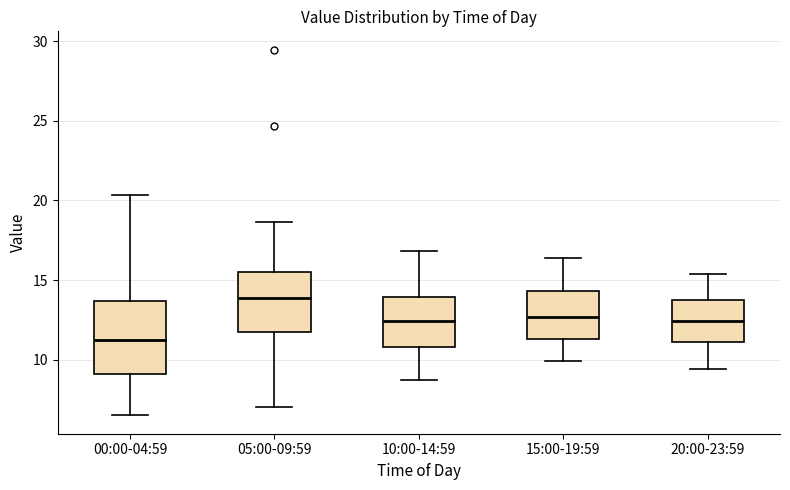

Reading left to right, read every box against the y-axis: the position of its median line, the range the box covers, and the ends of its whiskers. The values are not printed on the chart, so give them approximately, as read against the axis.

00:00-04:59: median 11.0, box 9.0 to 13.5, whiskers 6.5 to 20.5
05:00-09:59: median 14.0, box 11.5 to 15.5, whiskers 7.0 to 18.5
10:00-14:59: median 12.5, box 11.0 to 14.0, whiskers 8.5 to 17.0
15:00-19:59: median 12.5, box 11.5 to 14.5, whiskers 10.0 to 16.5
20:00-23:59: median 12.5, box 11.0 to 13.5, whiskers 9.5 to 15.5